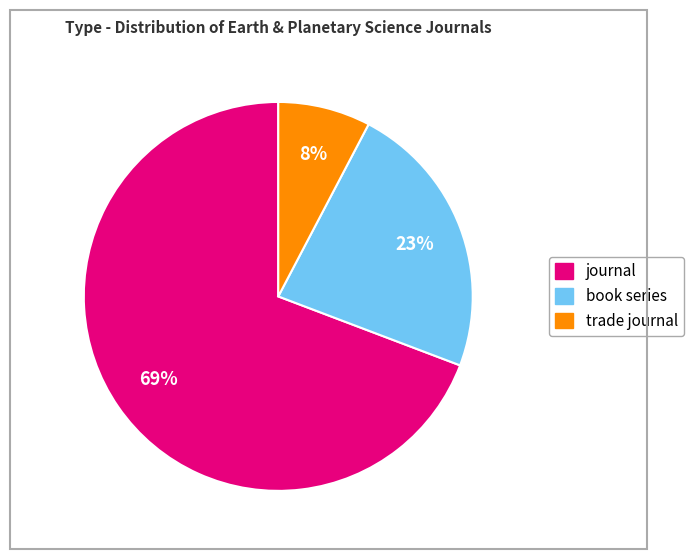

How many slices are in this pie chart?

3